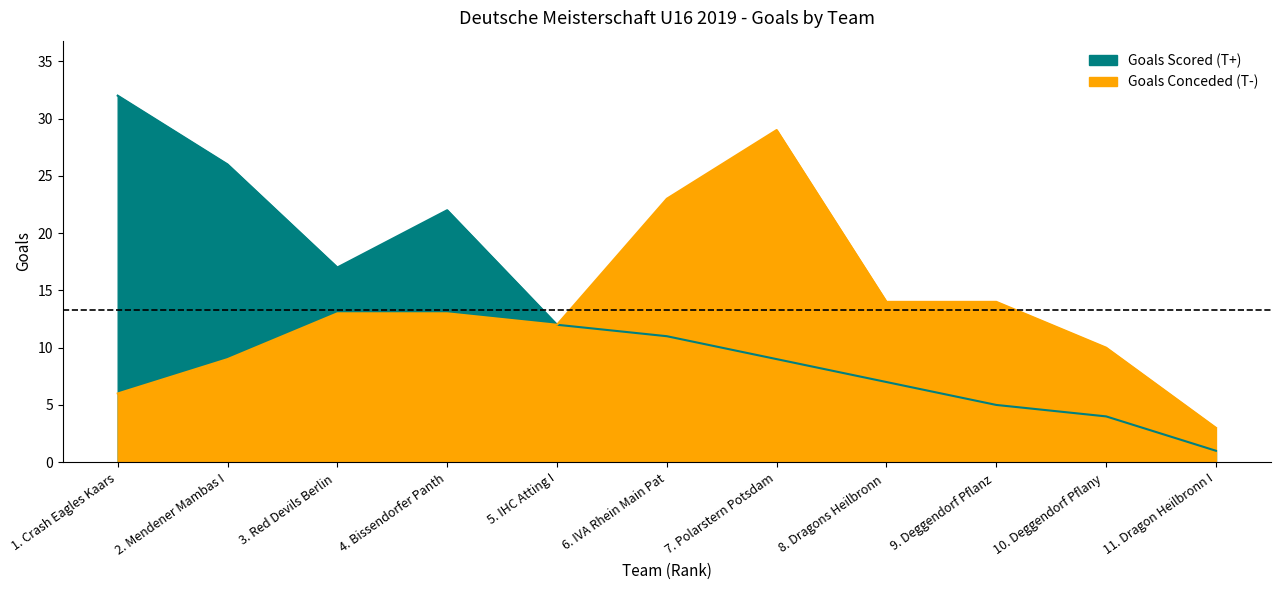

What are all the series names shown in the legend?

Goals Scored (T+), Goals Conceded (T-)